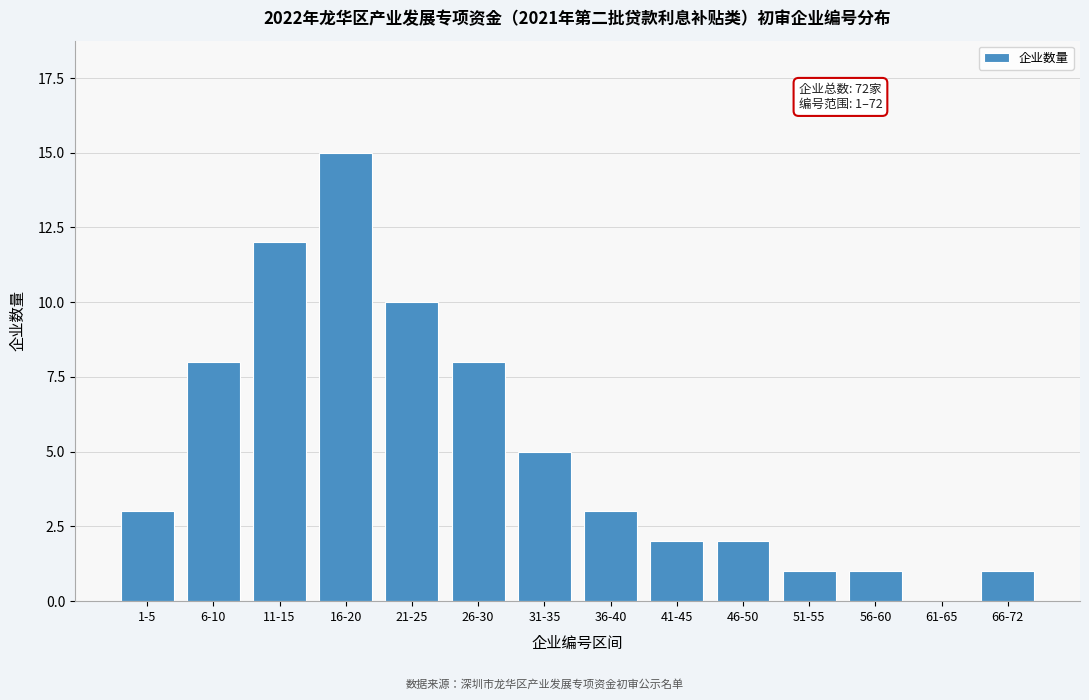

Reading left to right, extract all data points from this chart.

1-5=3	6-10=8	11-15=12	16-20=15	21-25=10	26-30=8	31-35=5	36-40=3	41-45=2	46-50=2	51-55=1	56-60=1	61-65=0	66-72=1